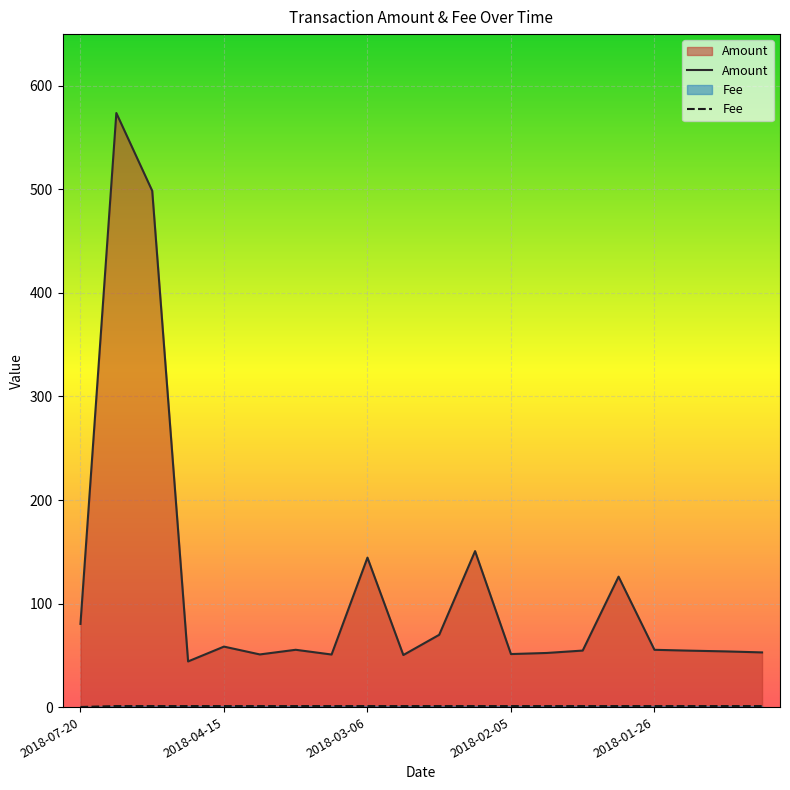

What is the spread (max minus min) of values at 14?

53.6